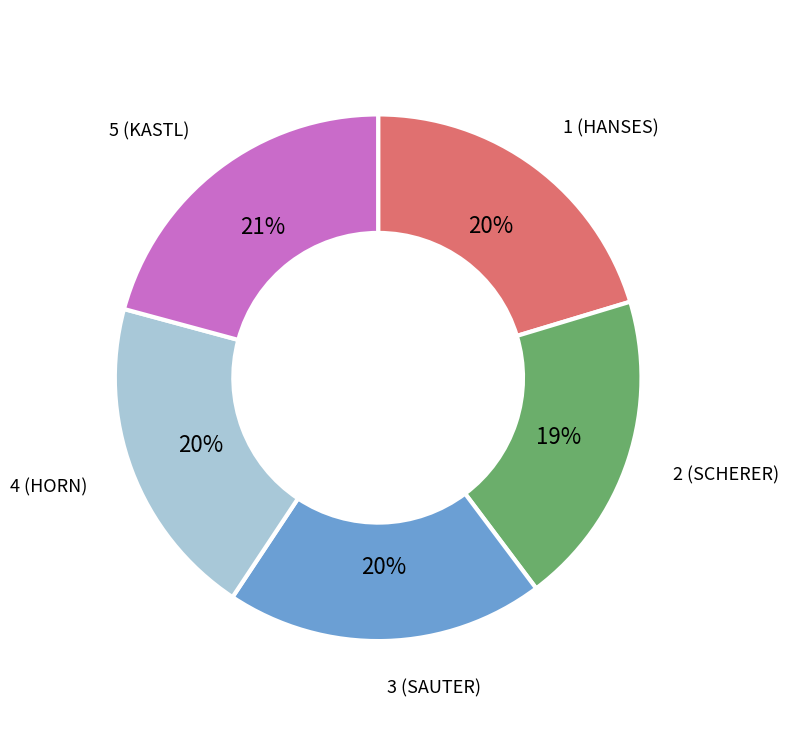

Does 5 (KASTL) represent more than half of the total?

No